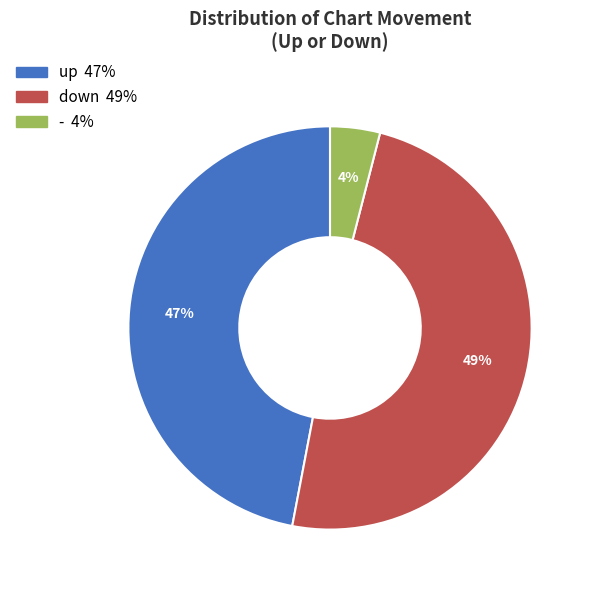

Between down and -, which is larger?

down